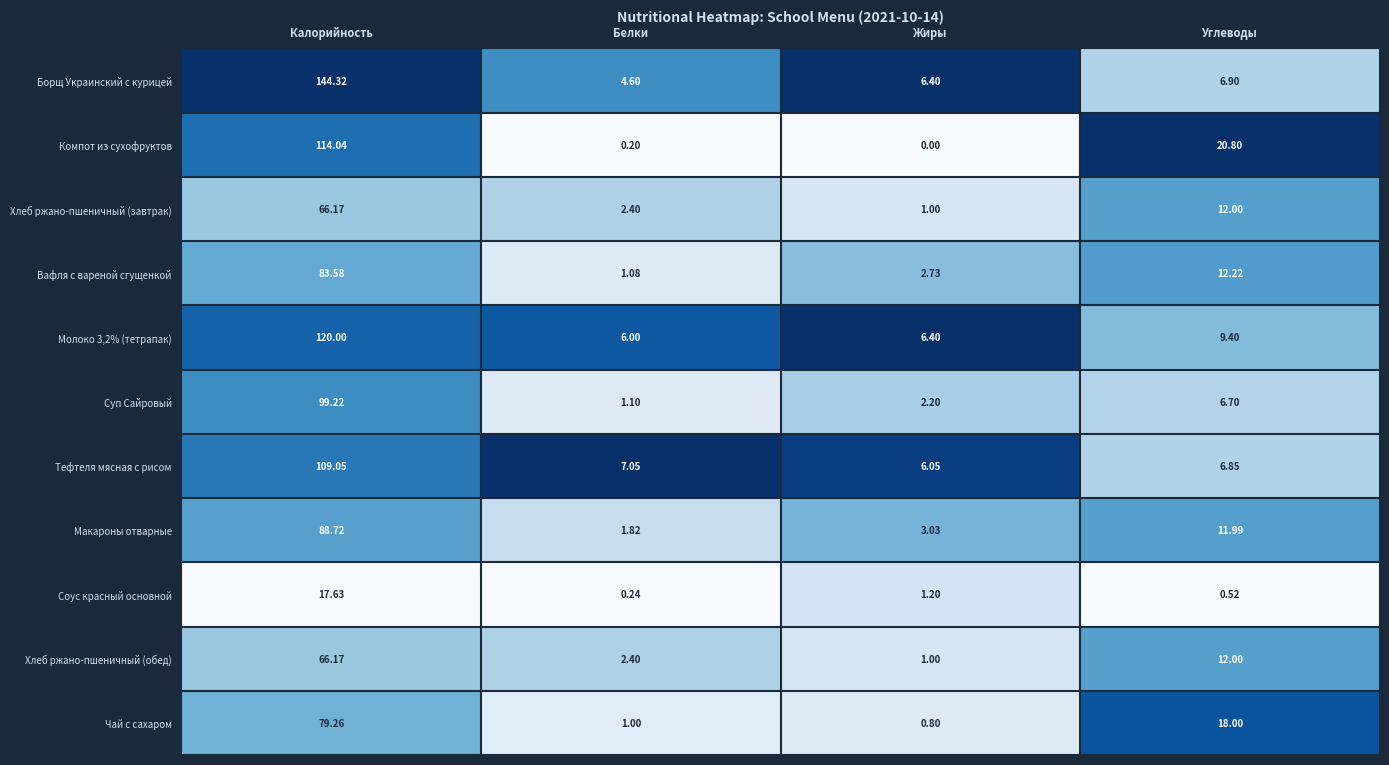

At which label does Вафля с вареной сгущенкой reach its peak?

Калорийность